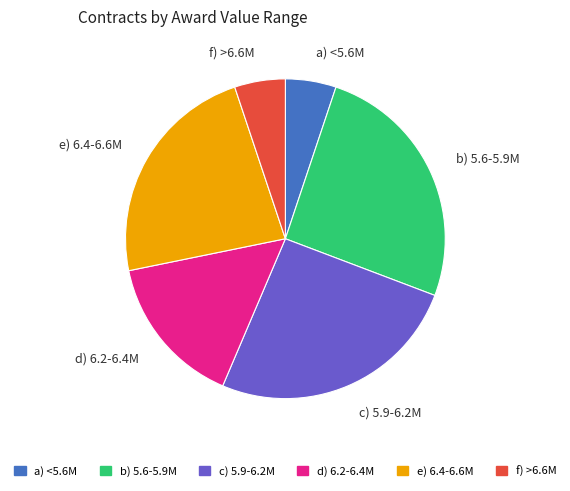

Is there any slice that represents more than half of the pie?

No